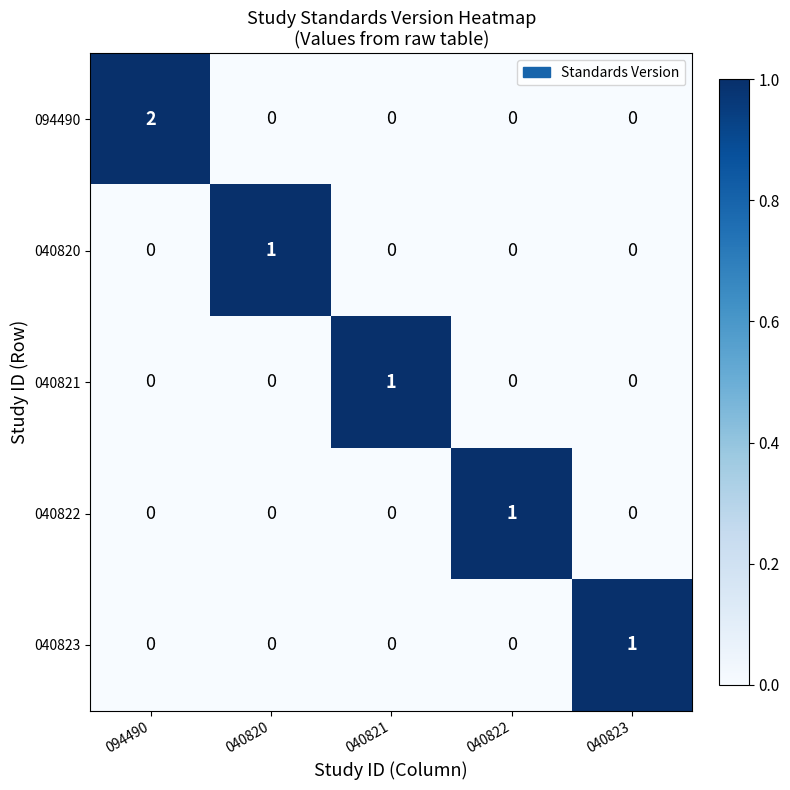

What is the maximum value shown in the chart?

2